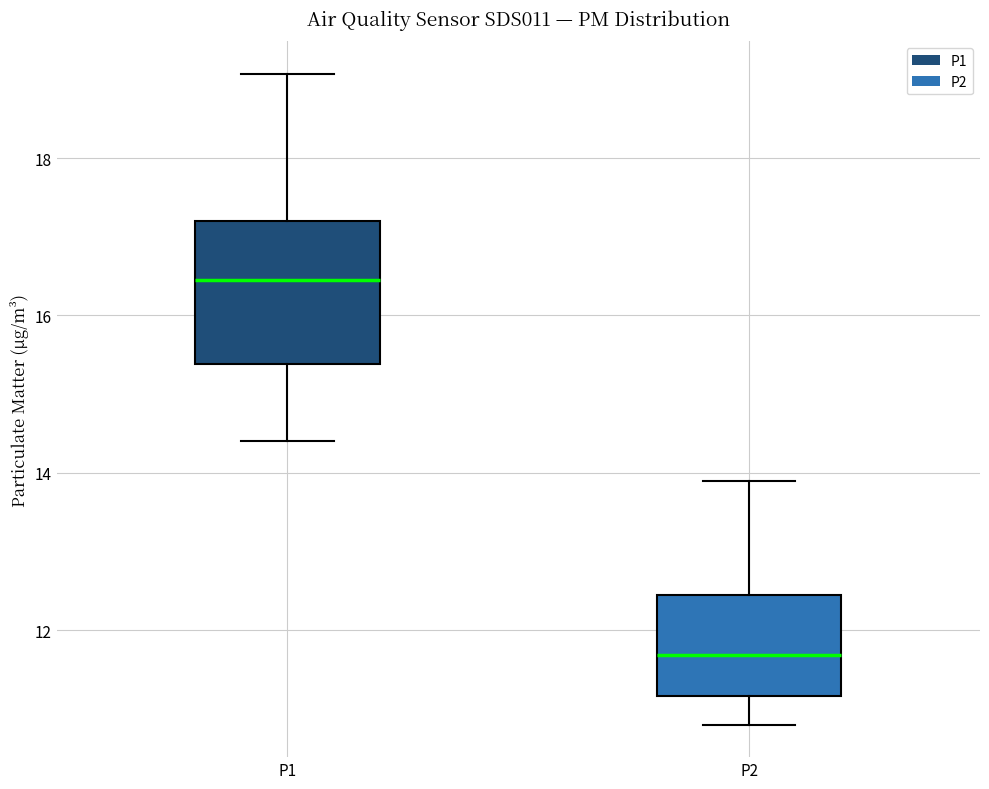

Which box is the tallest, from its lower edge to its upper edge?

P1